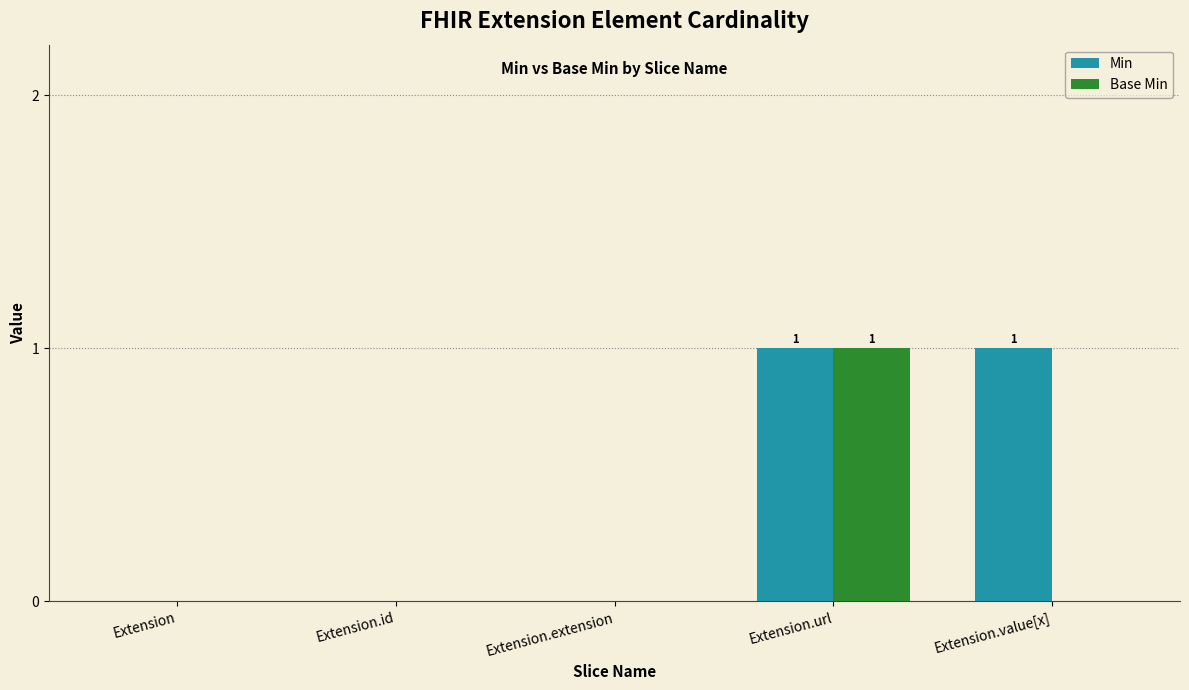

Which series has the largest total across all categories?

Min